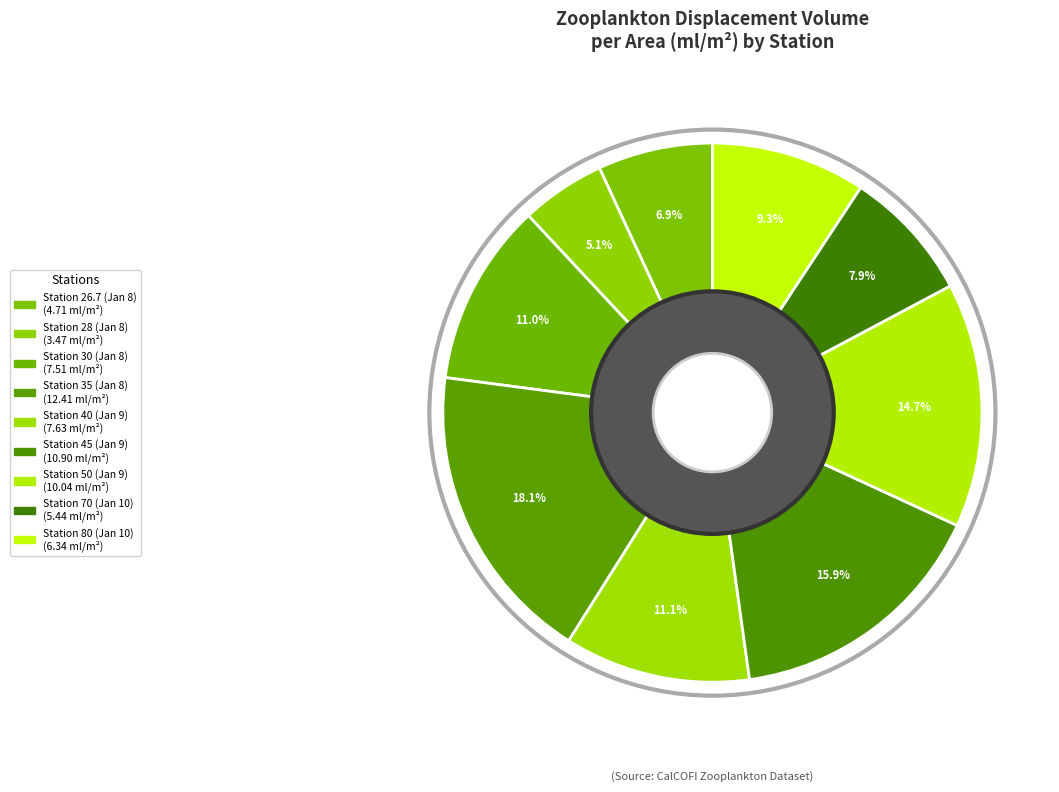

How many segments does this pie chart have?

9